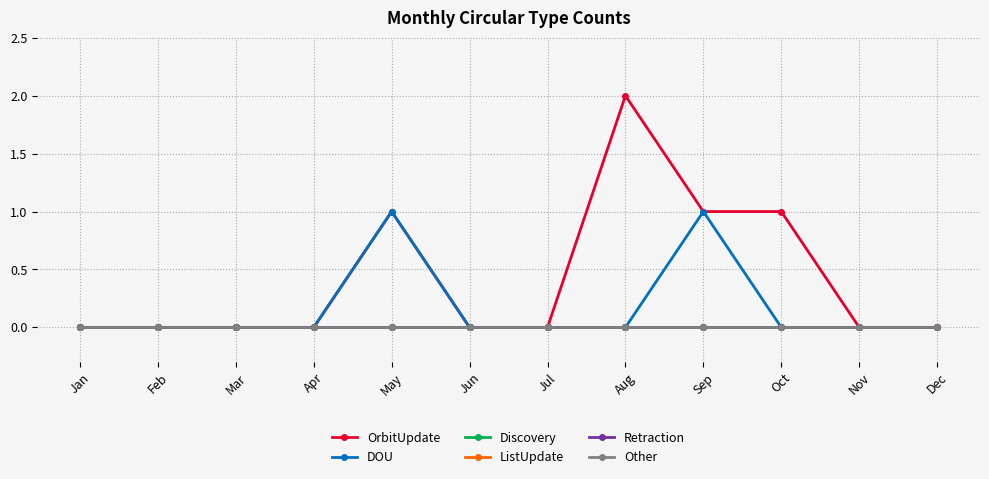

Is this an area chart (filled region under the line)?

No